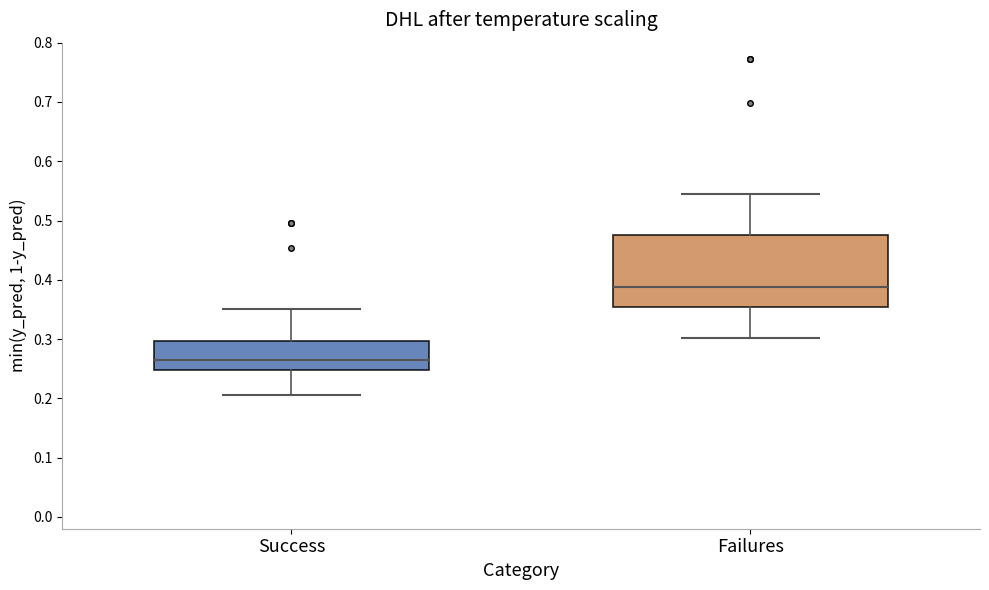

Reading left to right, transcribe this box plot: for each box, give where its median line is, the range the box spans, and where its two whiskers end, as read against the y-axis. The values are not printed on the chart, so give them approximately, as read against the axis.

Success: median 0.26, box 0.25 to 0.30, whiskers 0.21 to 0.35
Failures: median 0.39, box 0.35 to 0.48, whiskers 0.30 to 0.54